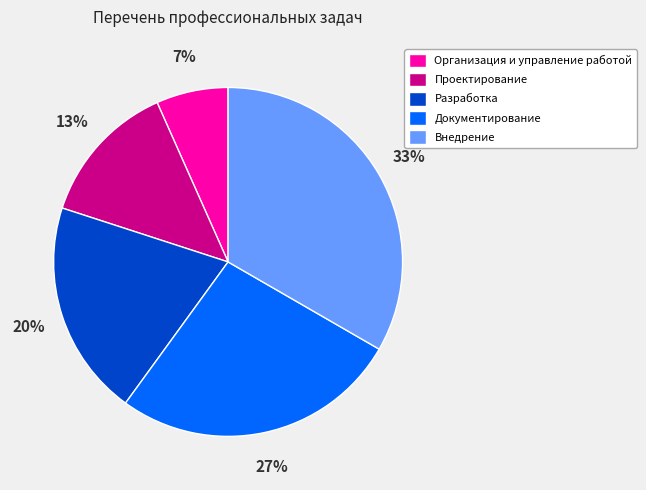

Which category has the smallest portion of the pie?

Организация и управление работой